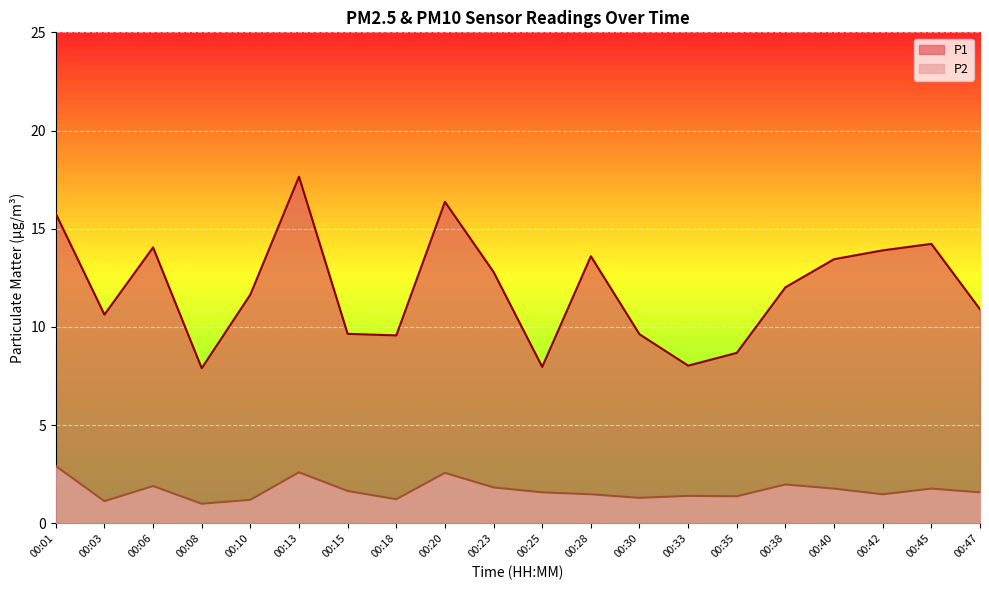

True or false: P1 and P2 cross at least once.

False